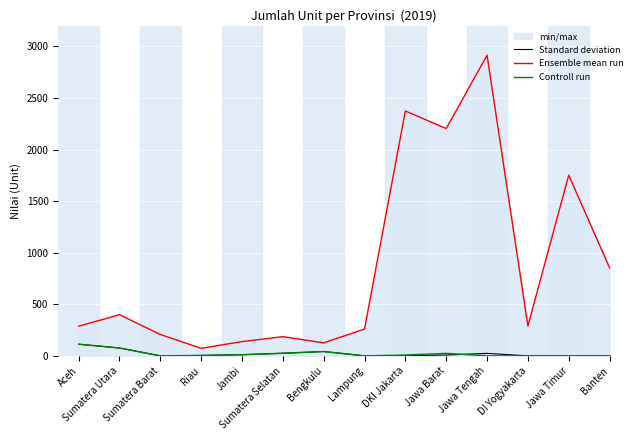

Which category has the highest value in the Ensemble mean run series?

Jawa Tengah